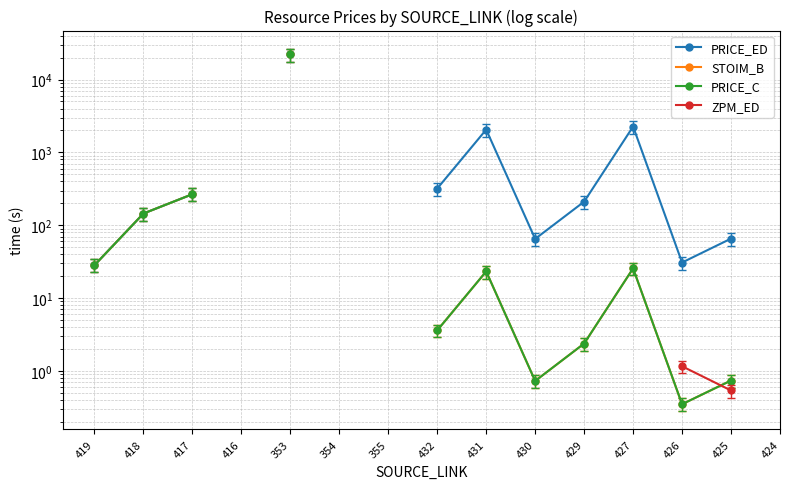

At which category is the sum across all series the highest?

425